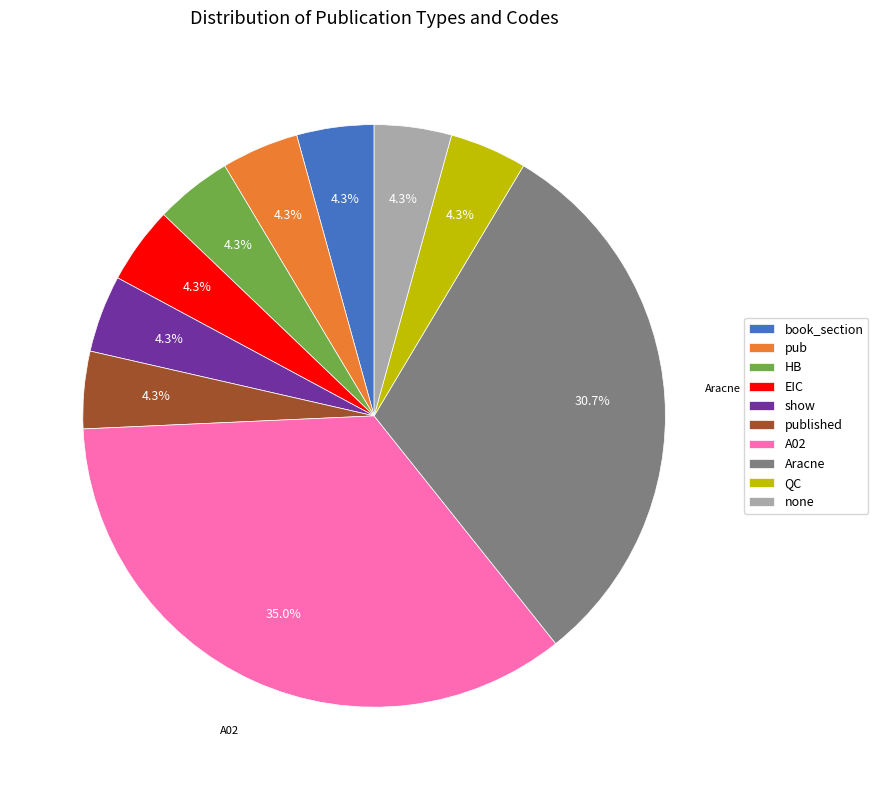

To the nearest percent, what is the average slice percentage?

10%